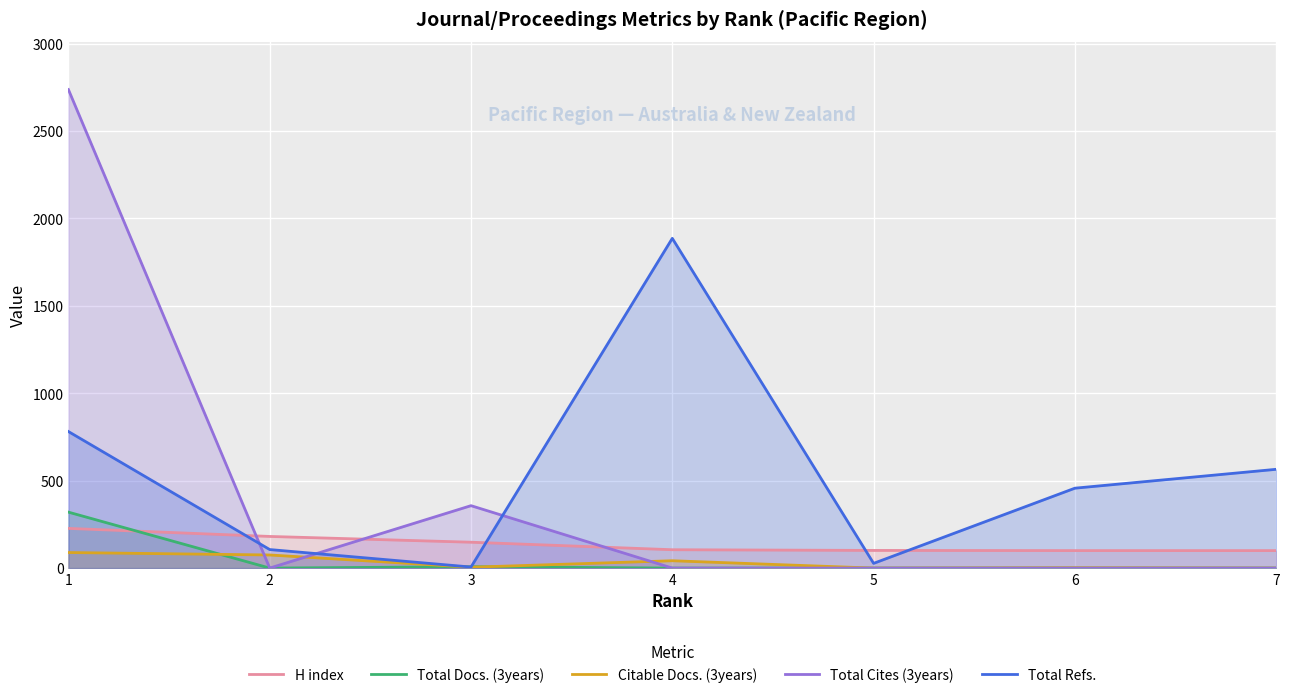

How many lines are shown in the chart?

5